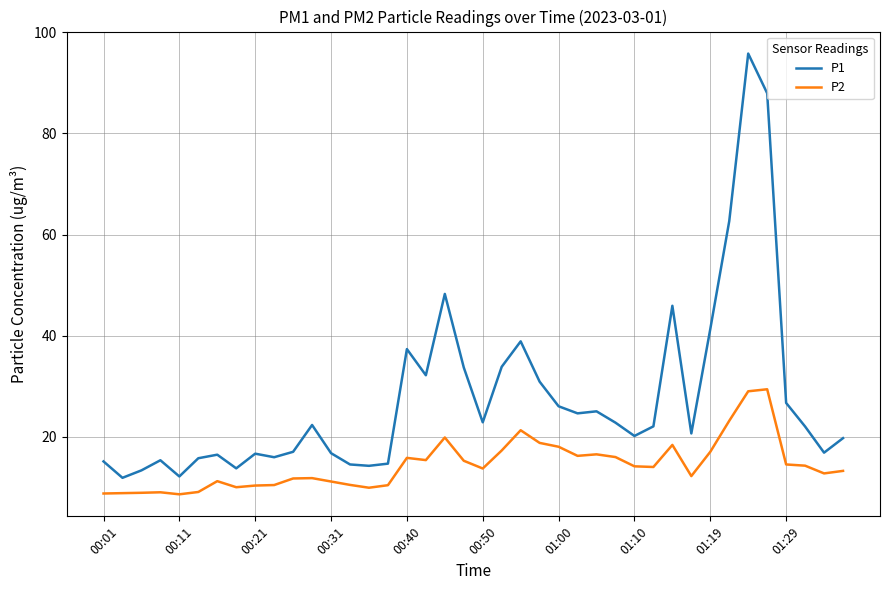

Rank the series by their average value, from highest to lowest.

P1, P2